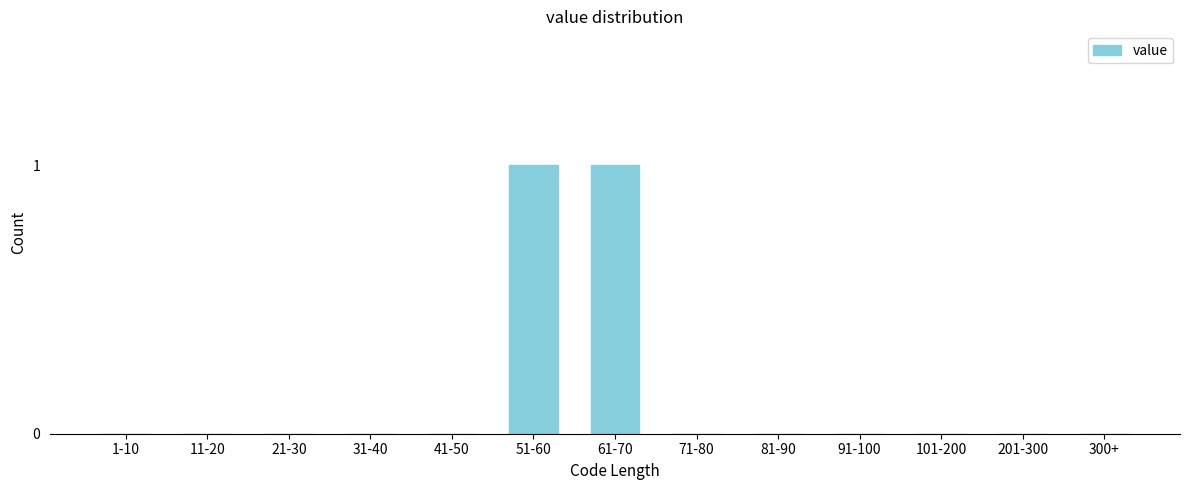

Reading right to left, extract all data points from this chart.

300+=0	201-300=0	101-200=0	91-100=0	81-90=0	71-80=0	61-70=1	51-60=1	41-50=0	31-40=0	21-30=0	11-20=0	1-10=0